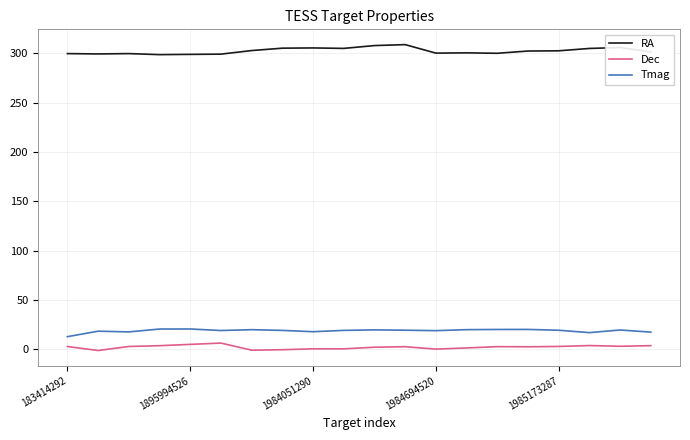

Rank the series by their maximum value, from lowest to highest.

Dec, Tmag, RA